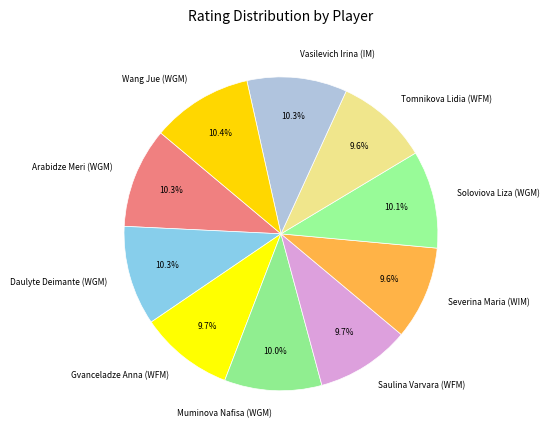

Is it true that Saulina Varvara (WFM) is 16% of the pie?

False